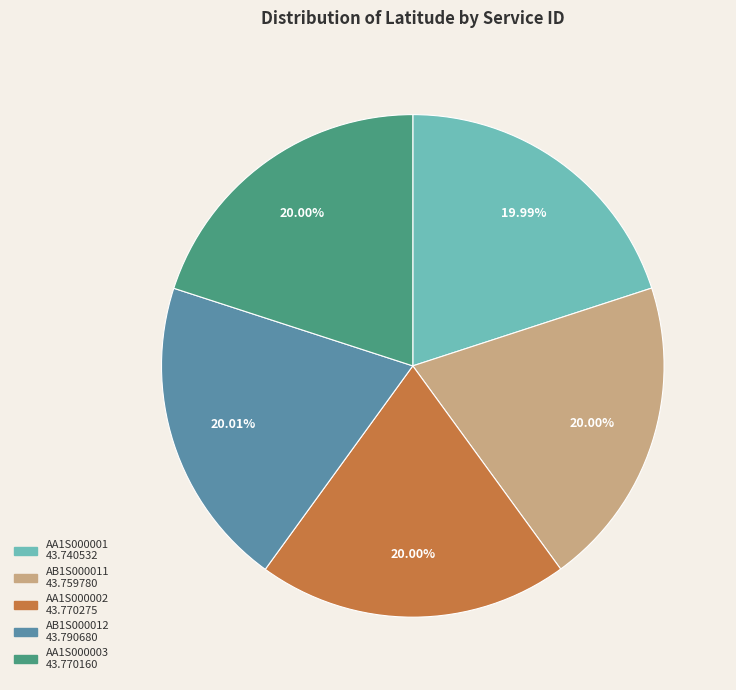

How many segments does this pie chart have?

5